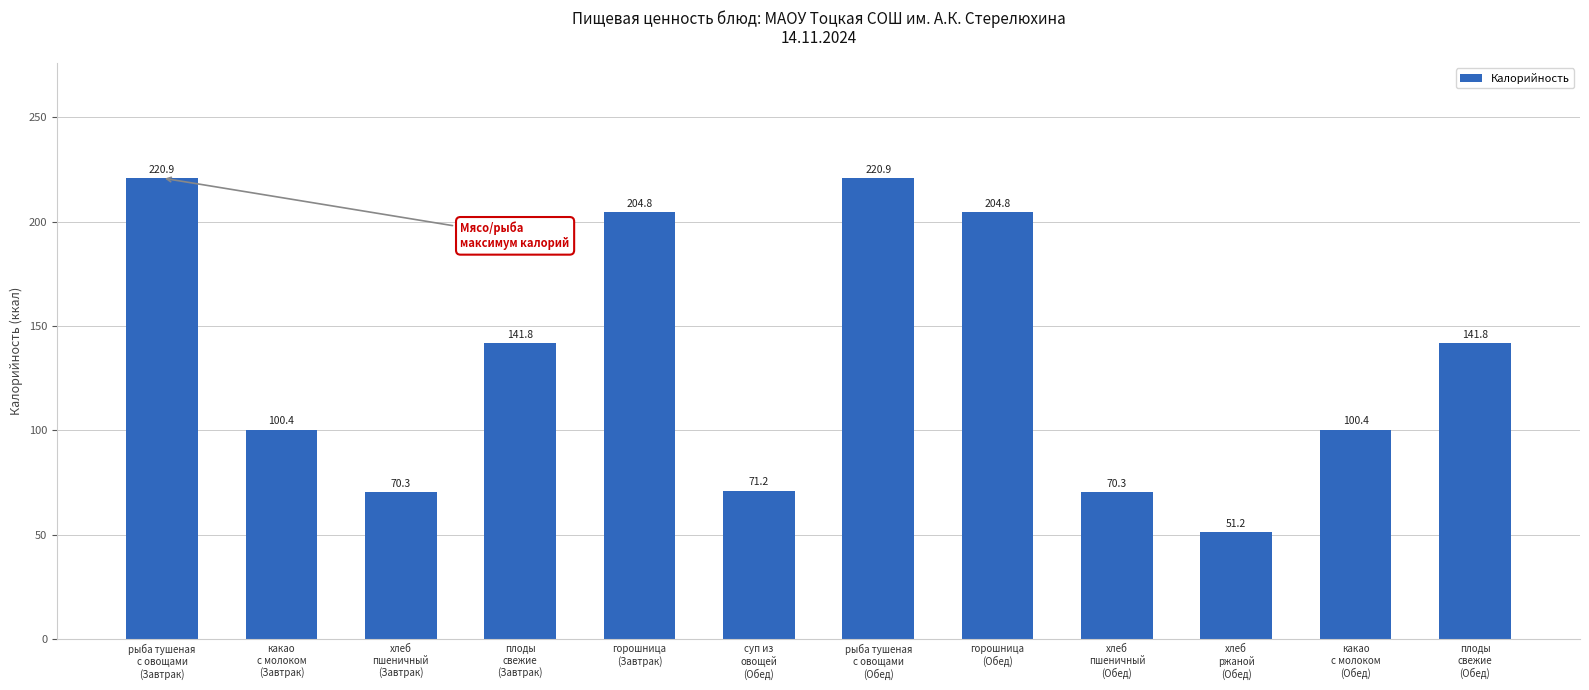

How many distinct data groups are displayed?

1